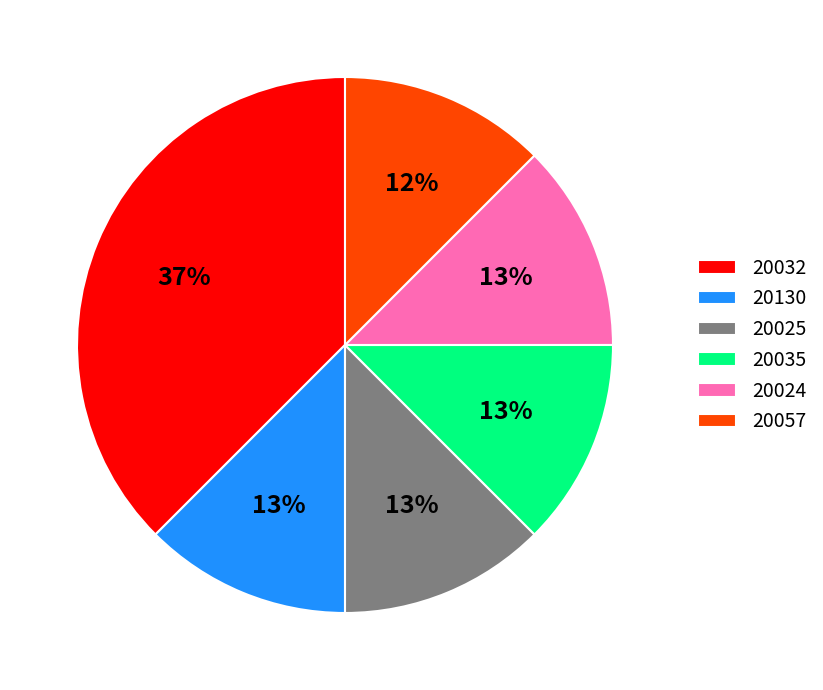

Is the sum of 20025 and 20057 greater than half?

No